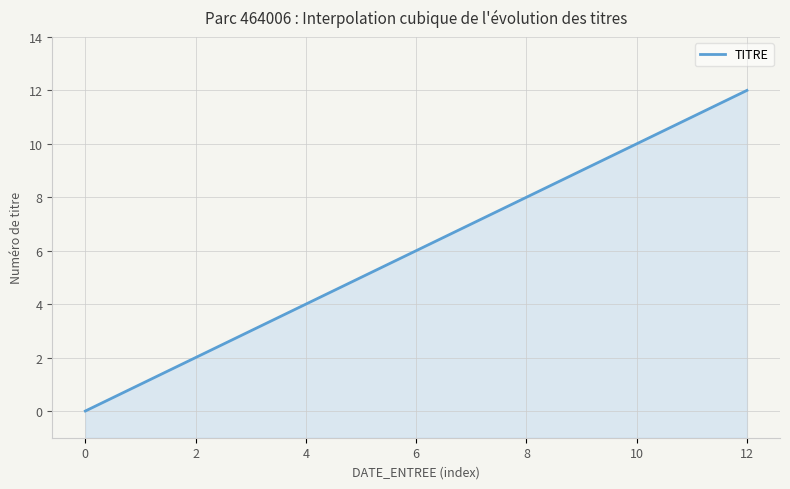

The chart shows a value of 6 at 9. True or false?

False